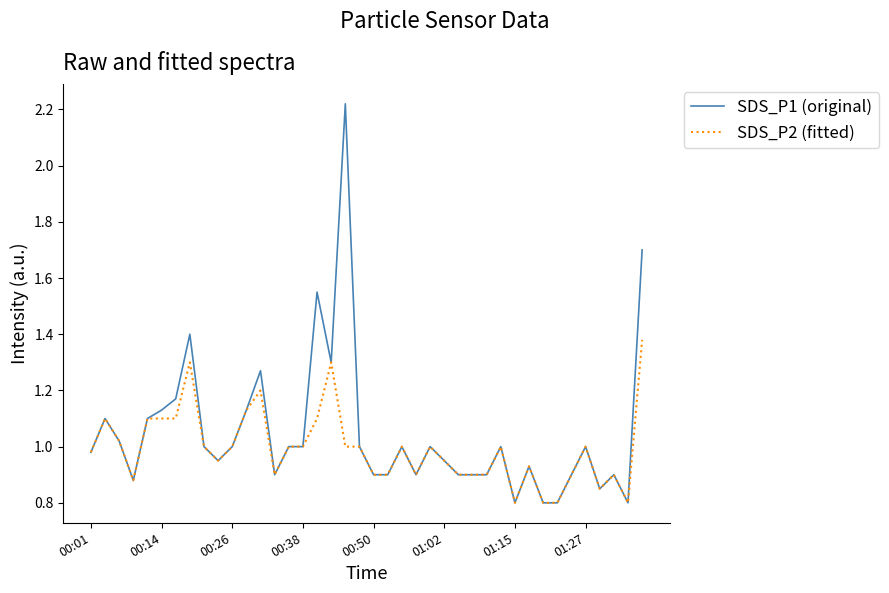

Is this an area chart (filled region under the line)?

No